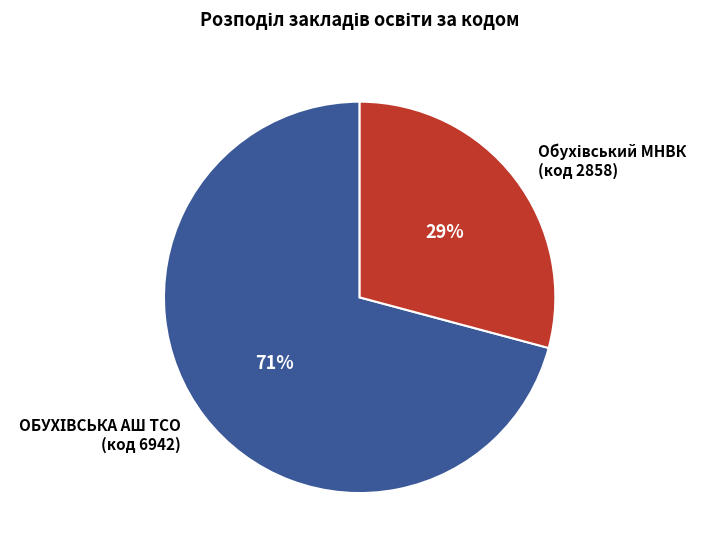

Is there a majority slice in this chart?

Yes